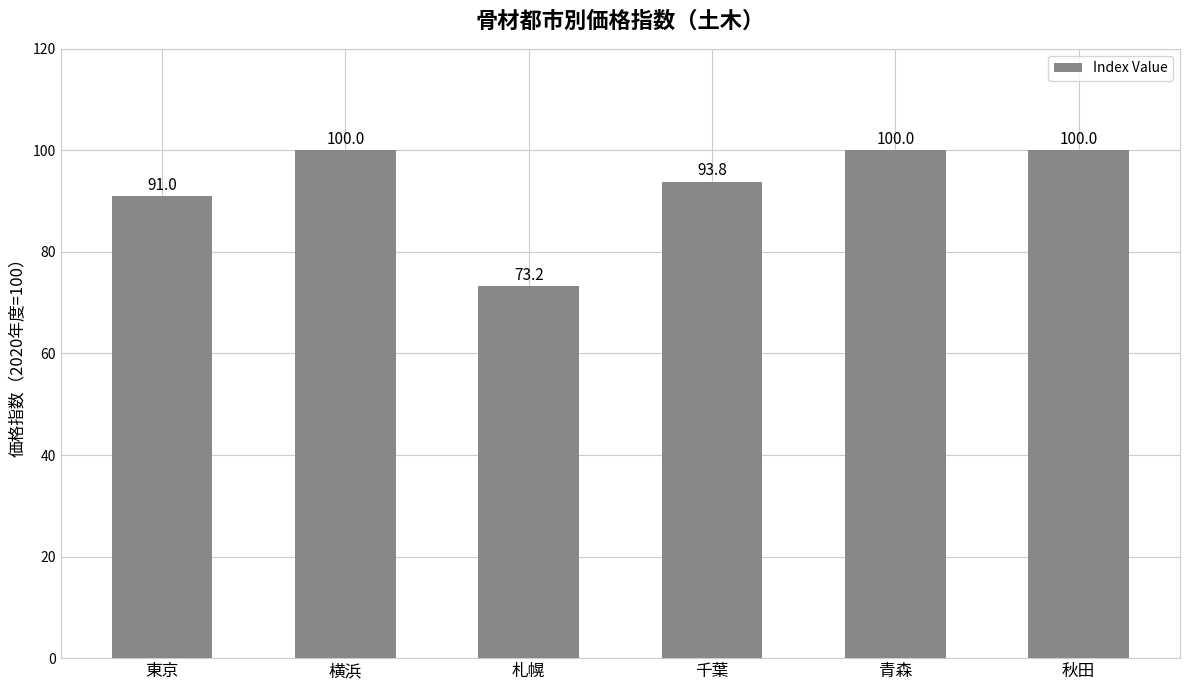

Read the value at 東京.

91.0